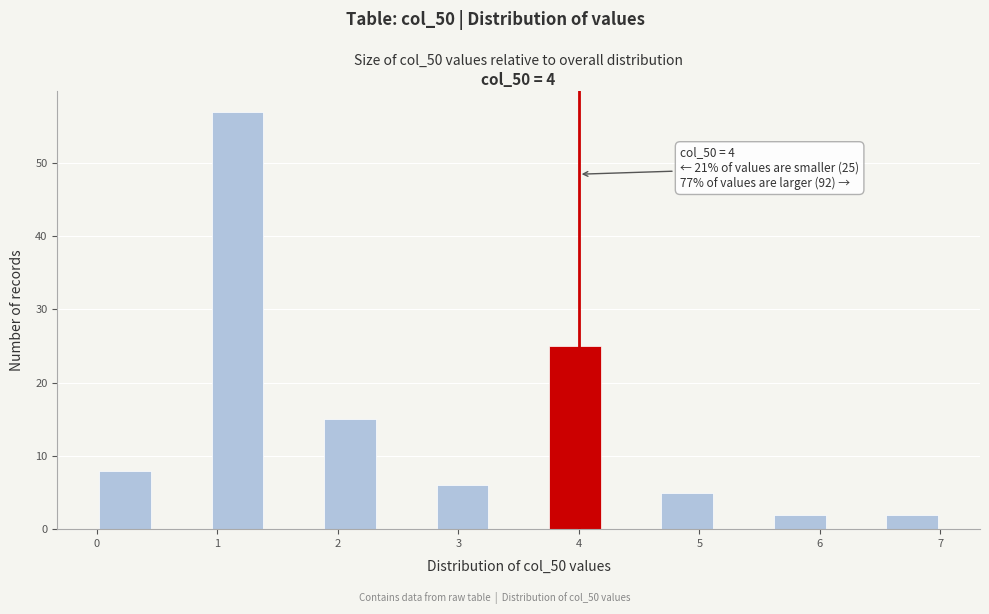

Which range on the x-axis has the tallest bar?

0.9 to 1.4